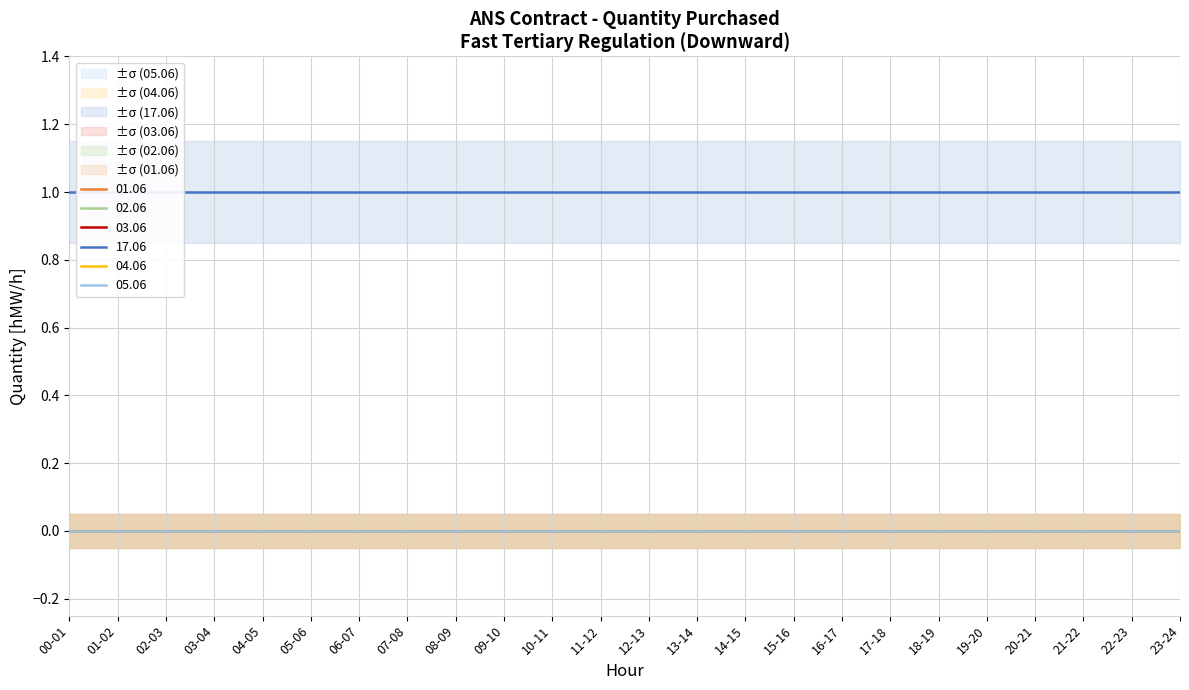

How many data points does each series have?

24